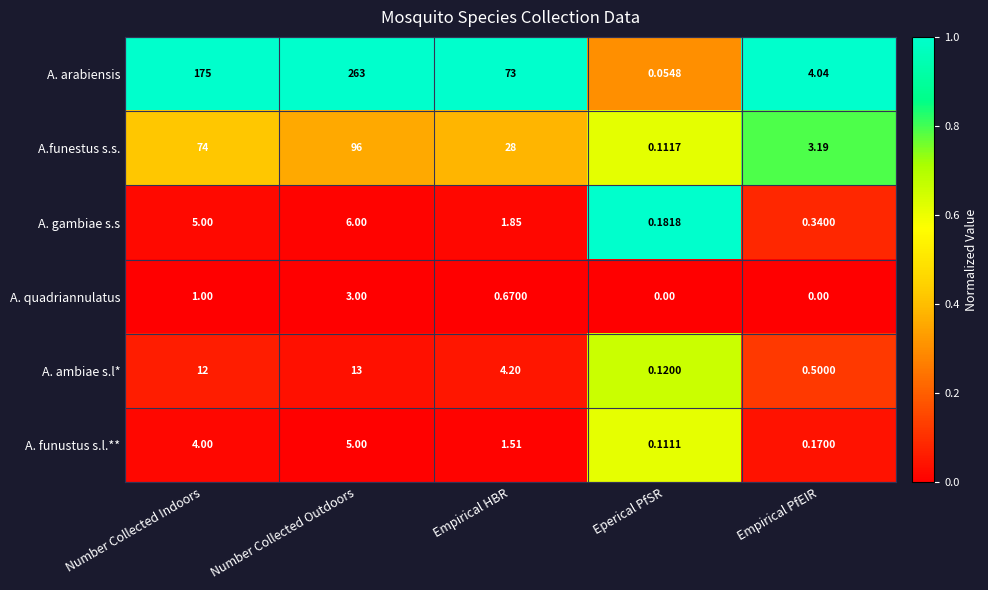

Which series has the largest total across all categories?

A. arabiensis